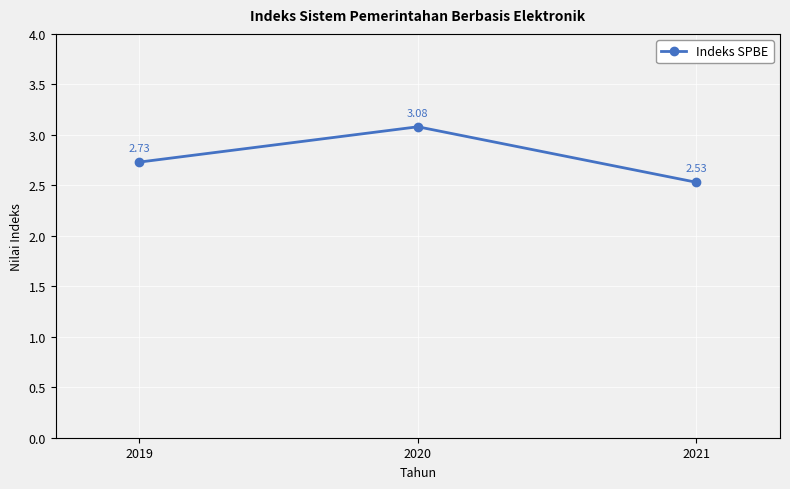

What is the ratio of the value at 2019 to the value at 2020?

0.9